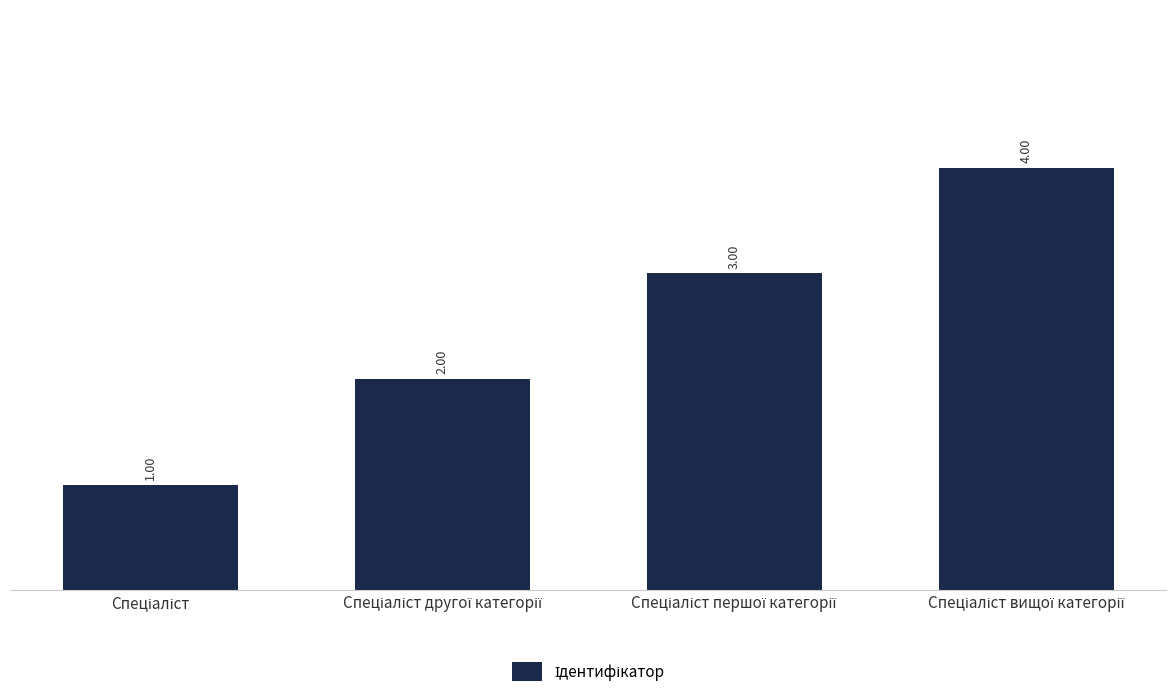

Are the bars horizontal?

No